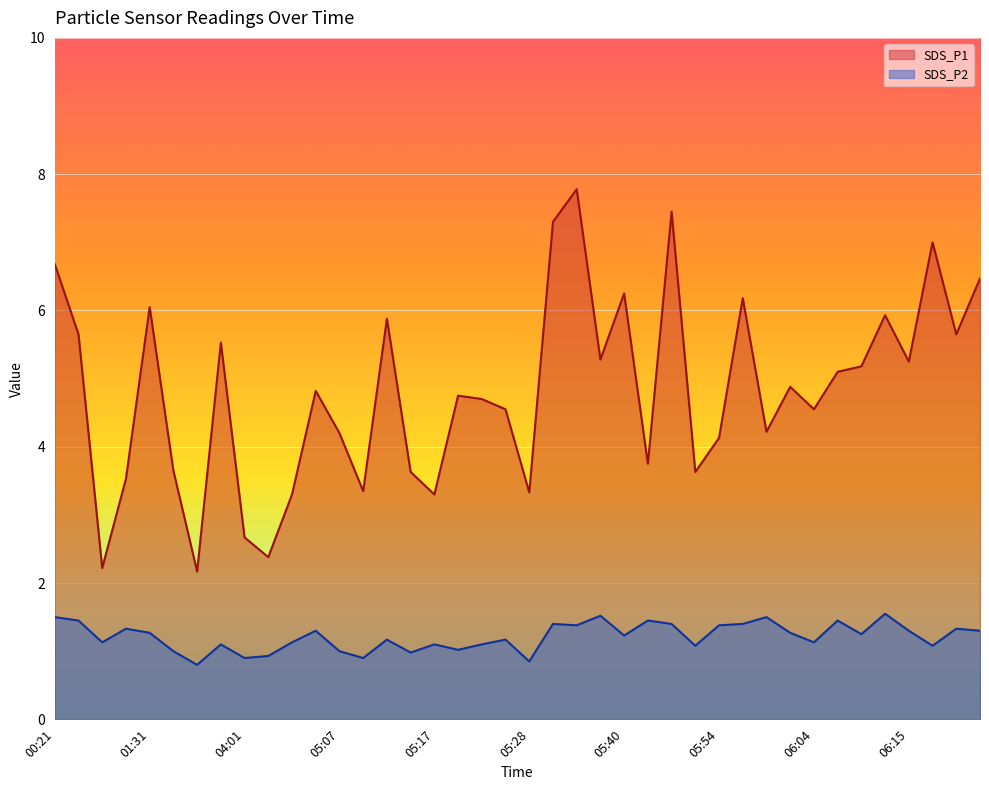

How many lines are shown in the chart?

2